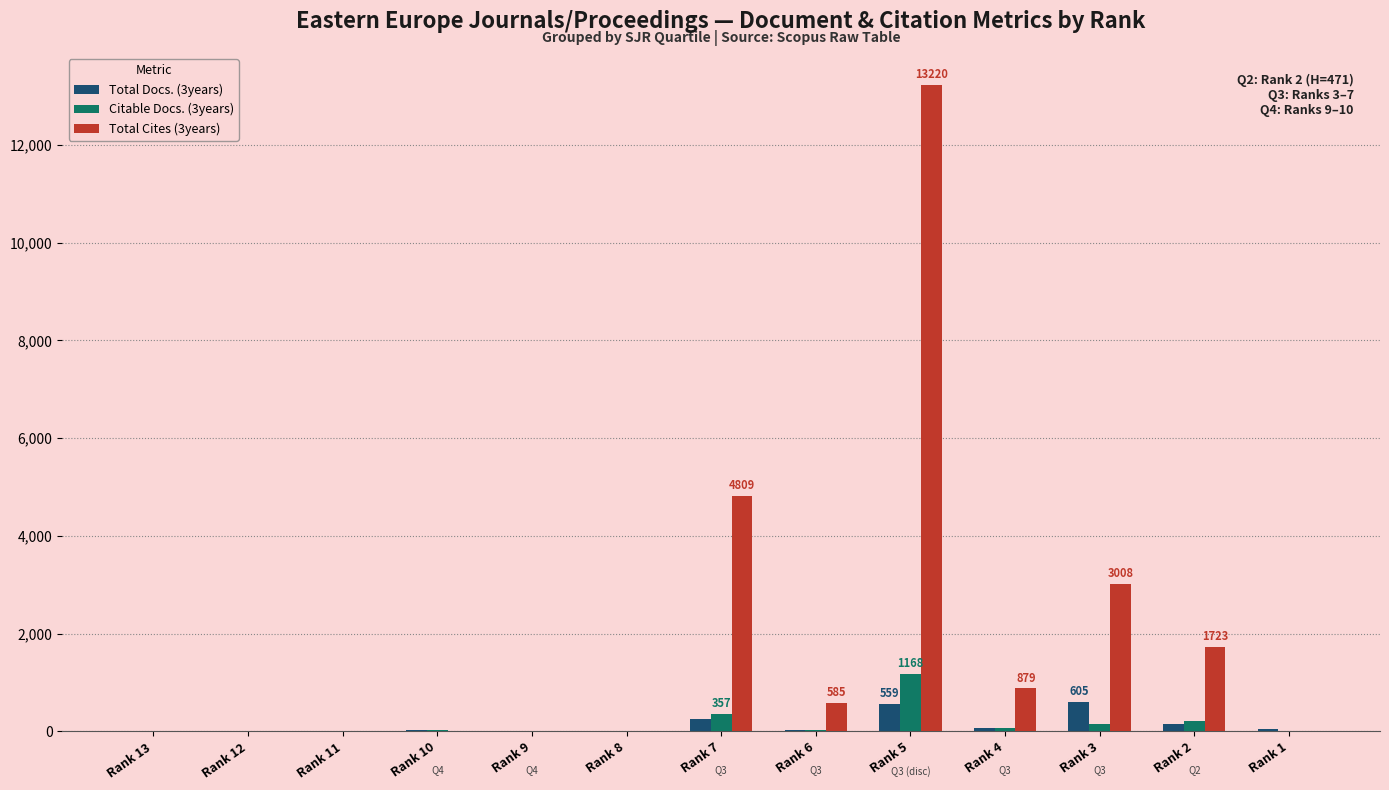

Which label corresponds to the largest value in the chart?

Rank 5